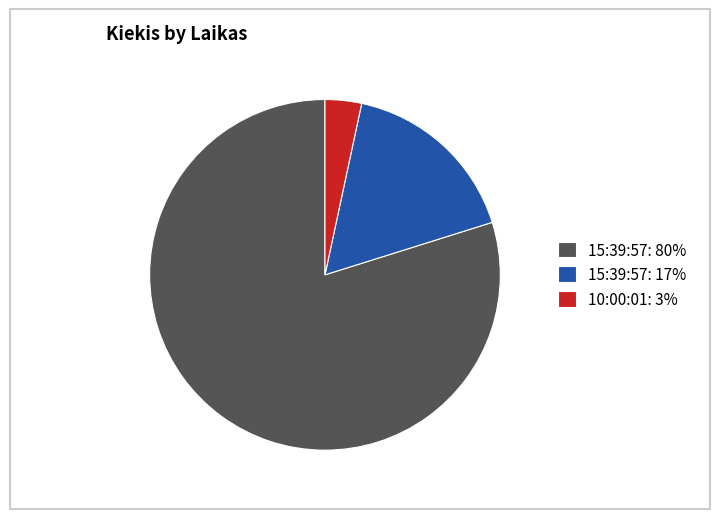

What is the smallest slice in the pie chart?

10:00:01: 3%